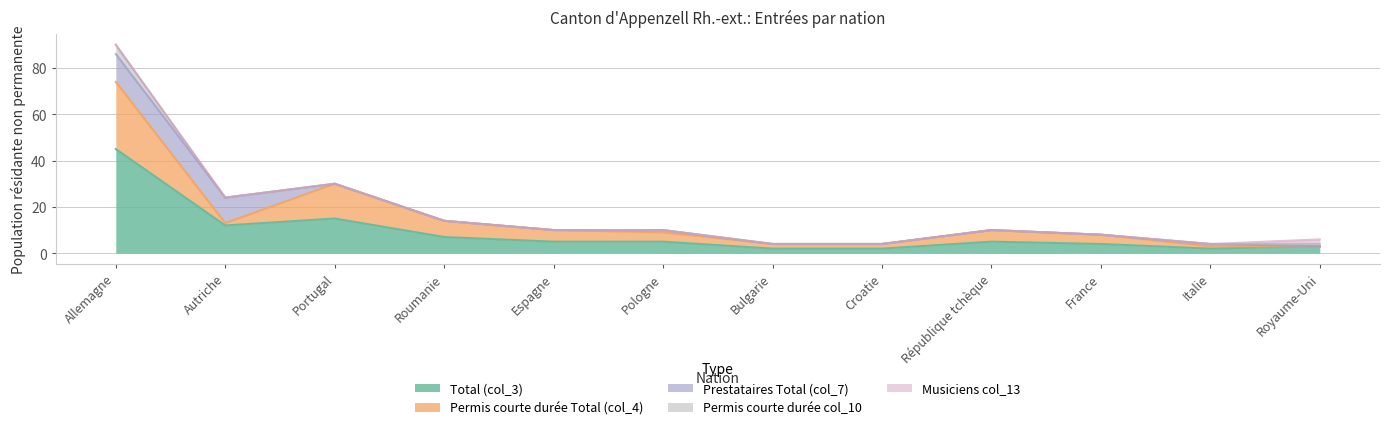

Reading left to right, list all the values displayed in this chart.

Total (col_3): Allemagne=45	Autriche=12	Portugal=15	Roumanie=7	Espagne=5	Pologne=5	Bulgarie=2	Croatie=2	République tchèque=5	France=4	Italie=2	Royaume-Uni=3
Permis courte durée Total (col_4): Allemagne=29	Autriche=1	Portugal=15	Roumanie=7	Espagne=5	Pologne=4	Bulgarie=2	Croatie=2	République tchèque=5	France=4	Italie=1	Royaume-Uni=0
Prestataires Total (col_7): Allemagne=12	Autriche=11	Portugal=0	Roumanie=0	Espagne=0	Pologne=1	Bulgarie=0	Croatie=0	République tchèque=0	France=0	Italie=1	Royaume-Uni=0
Permis courte durée col_10: Allemagne=4	Autriche=0	Portugal=0	Roumanie=0	Espagne=0	Pologne=0	Bulgarie=0	Croatie=0	République tchèque=0	France=0	Italie=0	Royaume-Uni=1
Musiciens col_13: Allemagne=0	Autriche=0	Portugal=0	Roumanie=0	Espagne=0	Pologne=0	Bulgarie=0	Croatie=0	République tchèque=0	France=0	Italie=0	Royaume-Uni=2